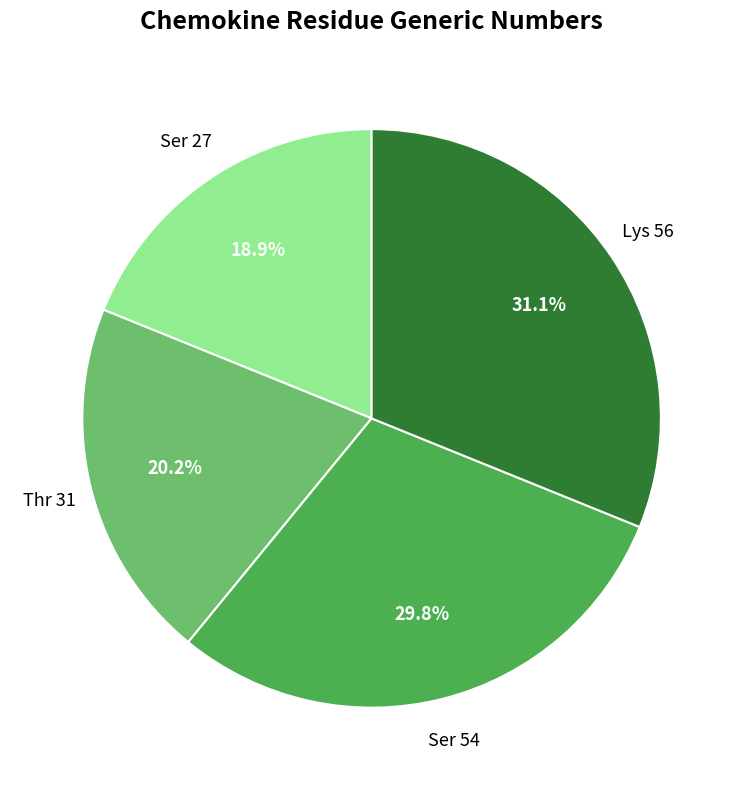

Is there any slice that represents more than half of the pie?

No